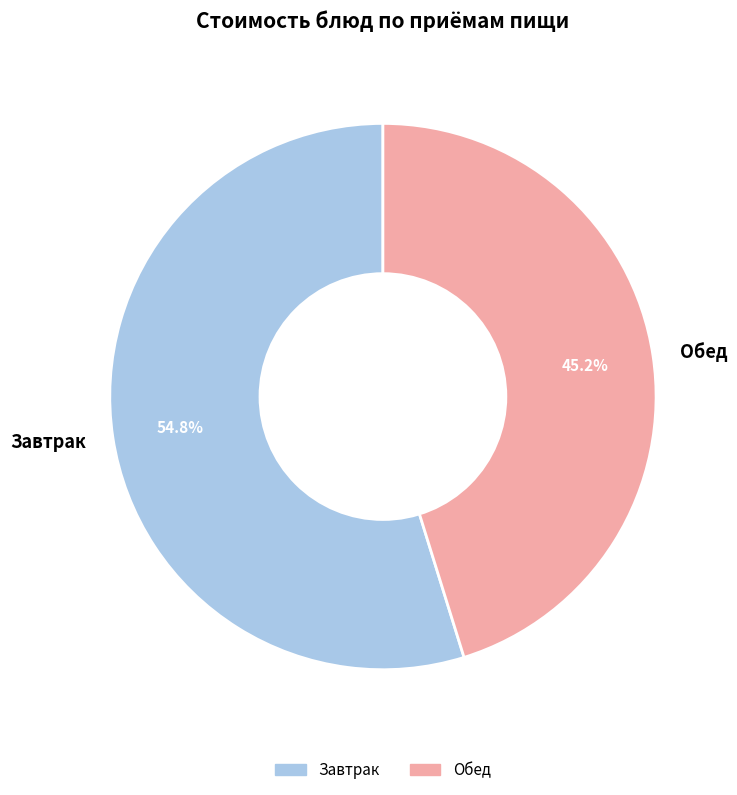

Does Завтрак represent more than half of the total?

Yes